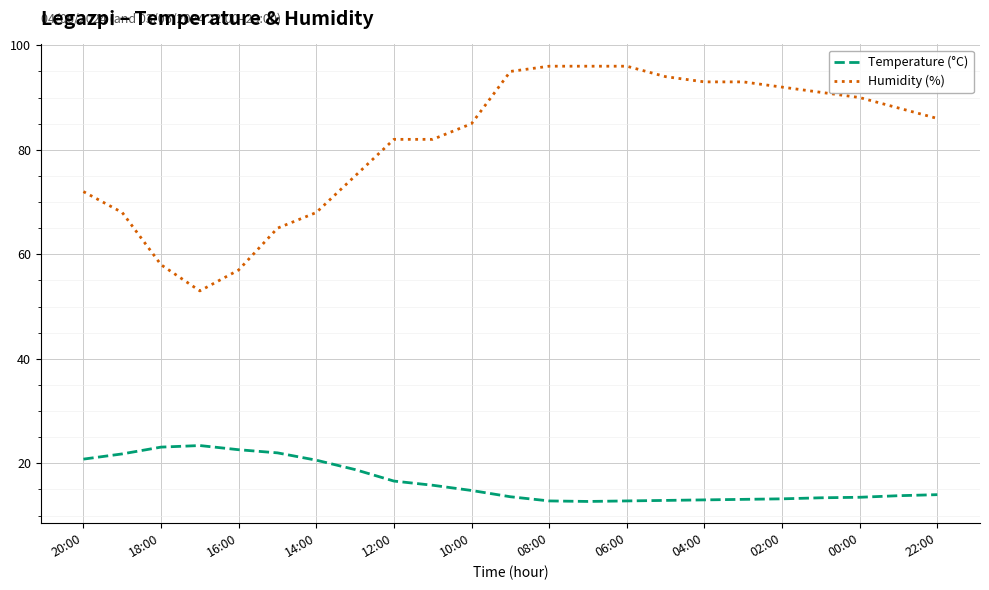

What is the sum of all Humidity (%) values?

1875.0